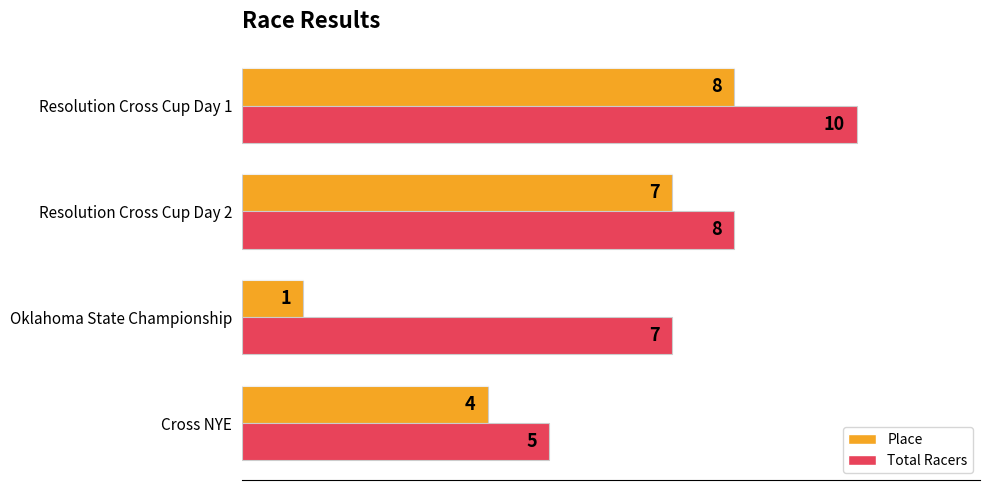

Which series has the widest spread of values?

Place